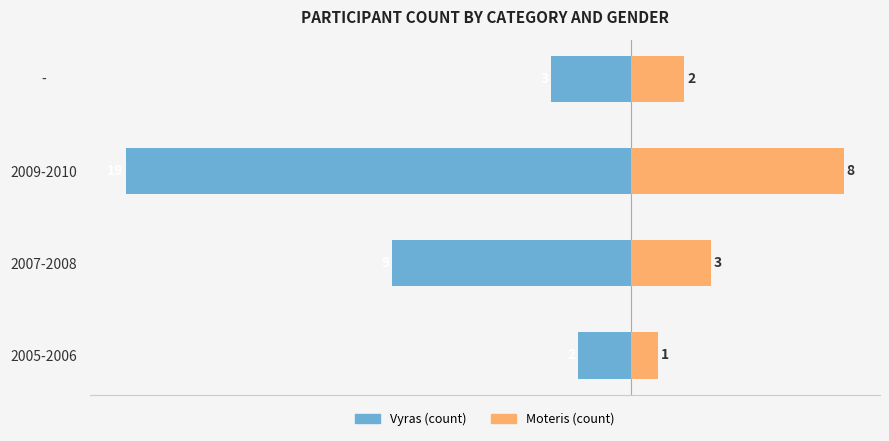

What is the value of the Moteris (count) bar at the 1st from the left?

1